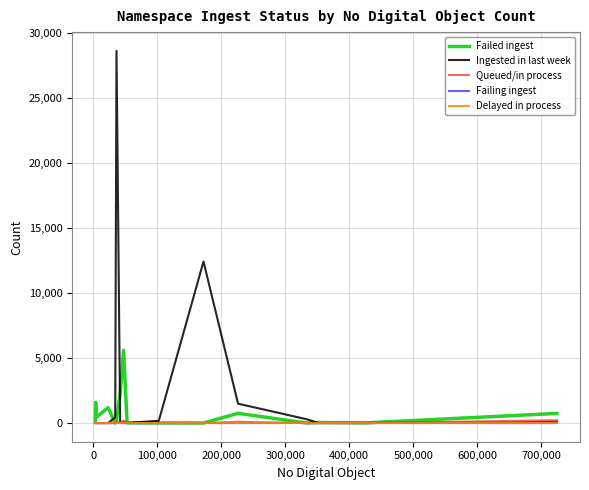

Which series has the widest spread of values?

Ingested in last week